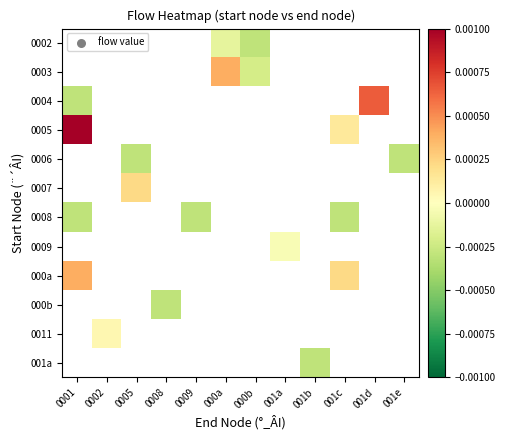

Which category has the lowest value across all series?

000b